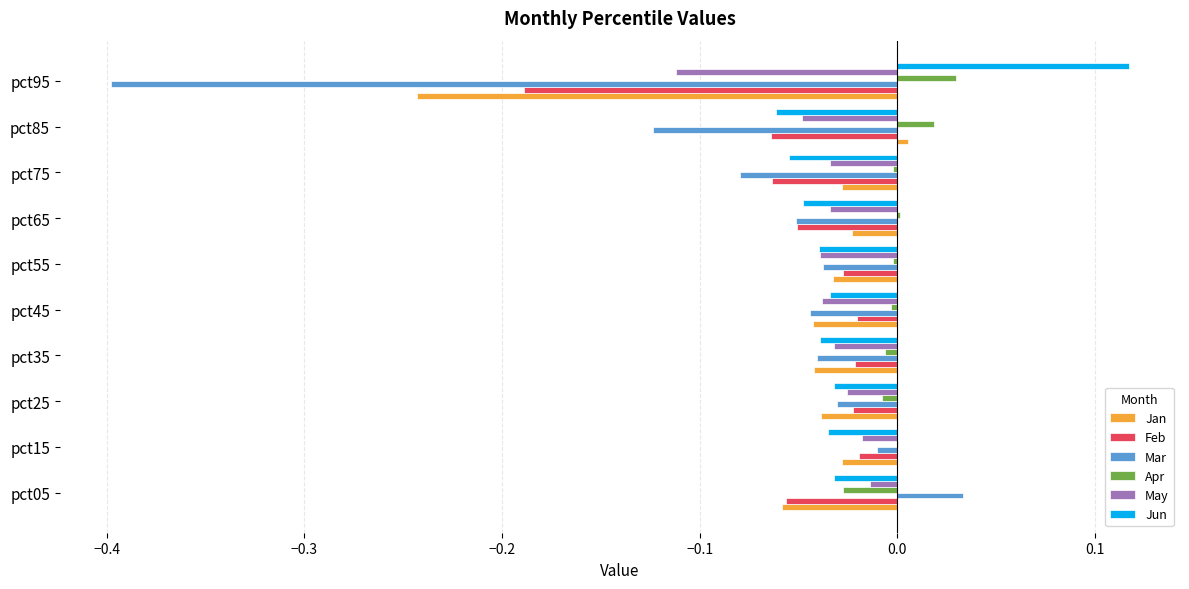

What is the sum of all Mar values?

-0.8